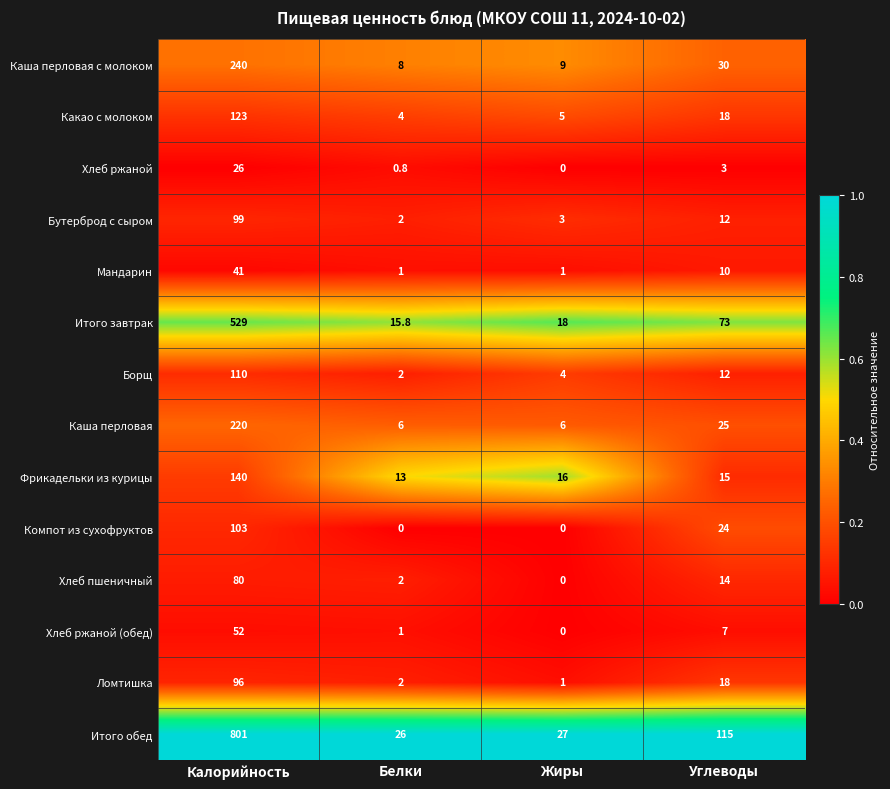

True or false: Бутерброд с сыром has a value of 12.0 at Углеводы.

True